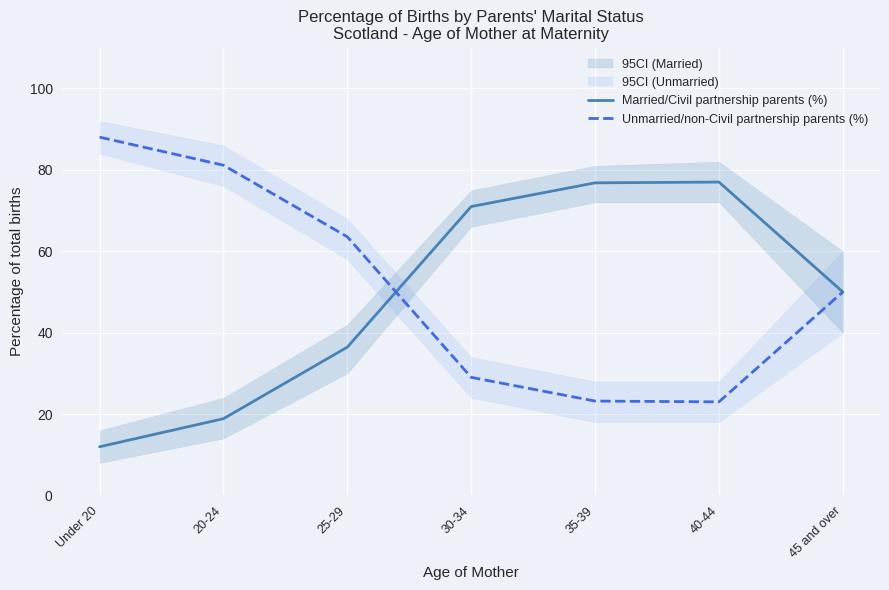

At which label does Married/Civil partnership parents (%) first exceed 50?

30-34